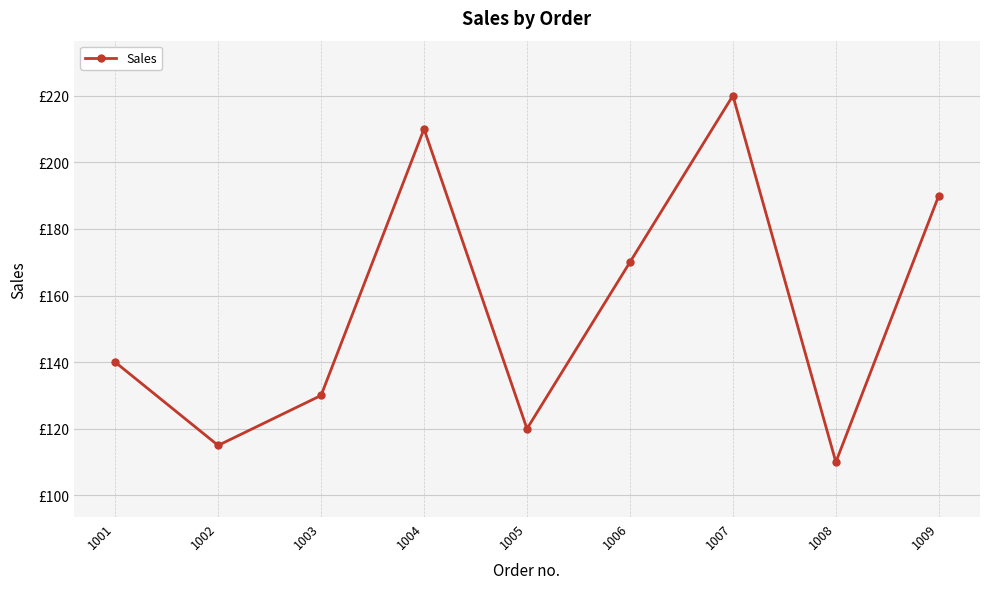

Does the chart have visible grid lines?

Yes